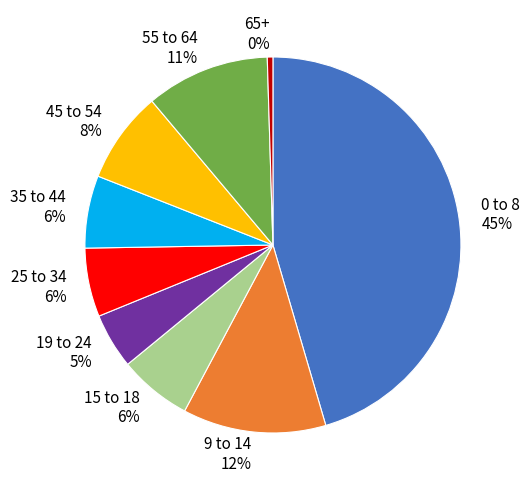

Does 0 to 8 represent more than half of the total?

No